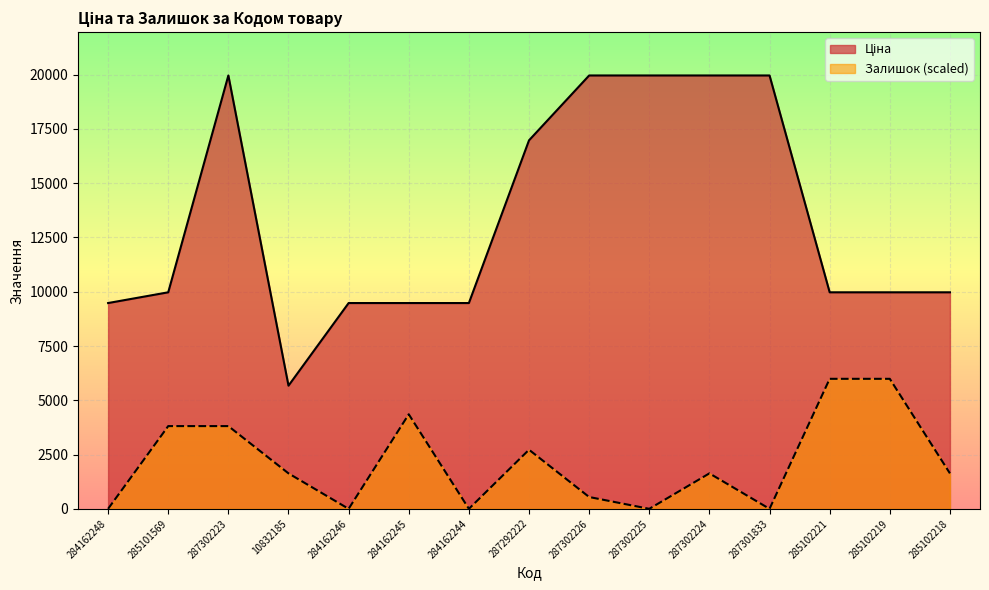

Which series has the largest total across all categories?

Ціна